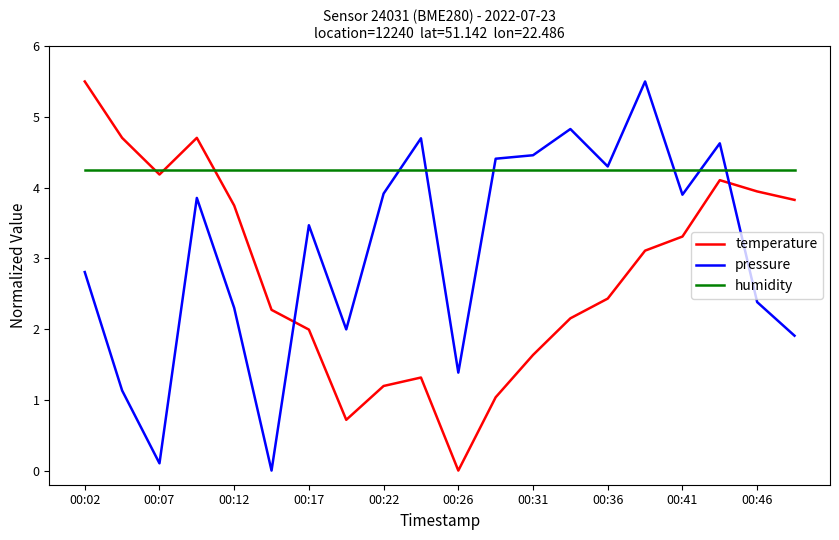

Which series has the largest total across all categories?

humidity